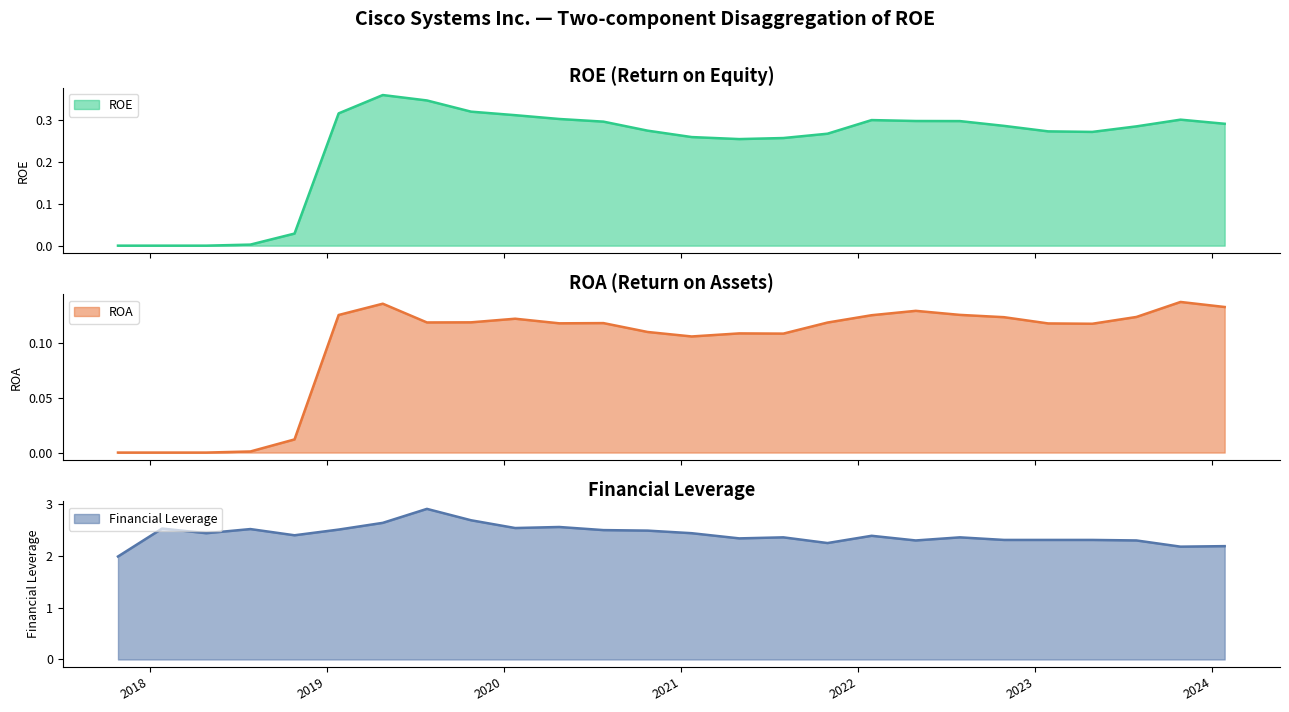

How many lines are shown in the chart?

3